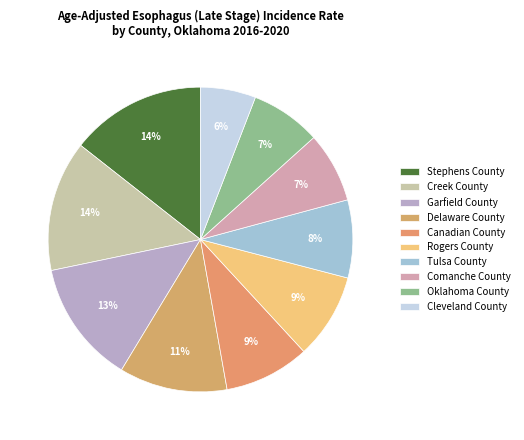

How many segments does this pie chart have?

10